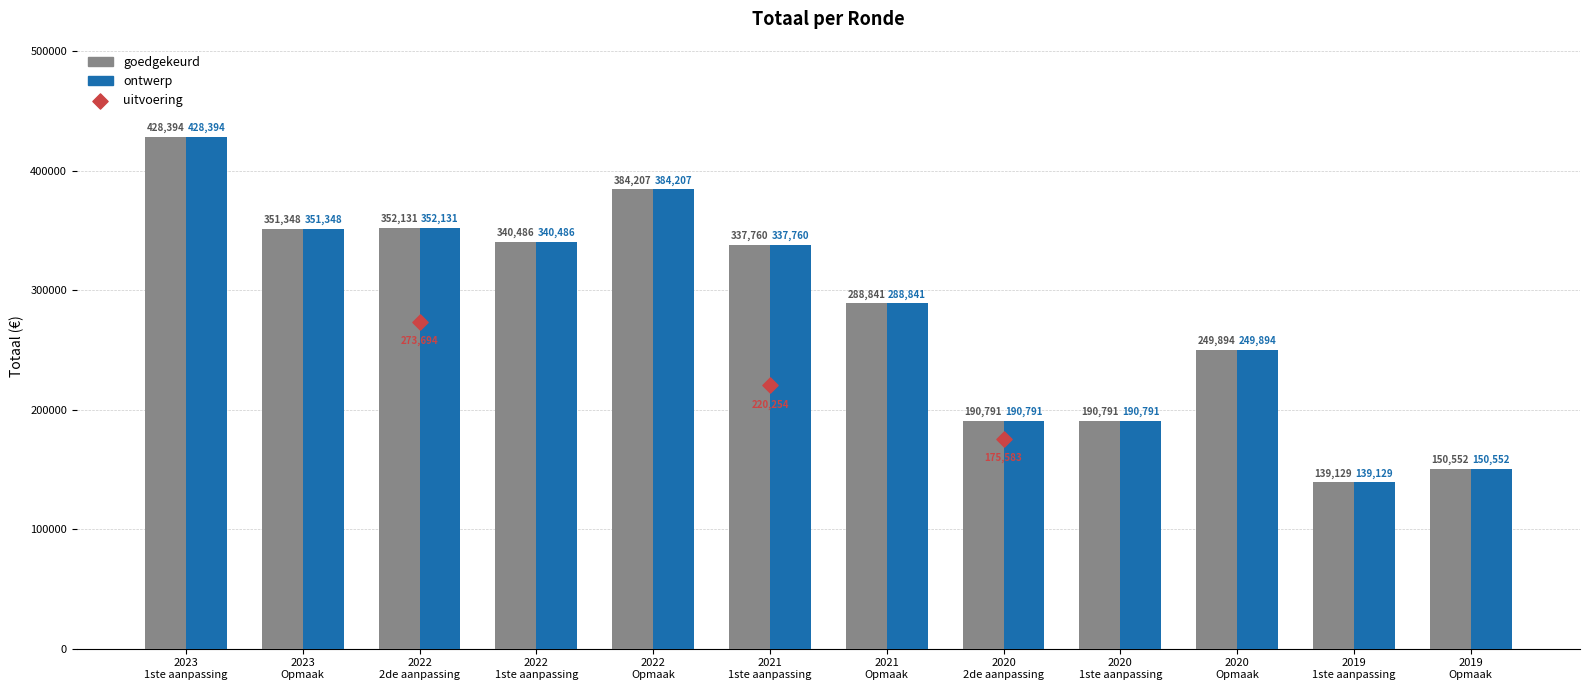

Which series has the largest total across all categories?

goedgekeurd